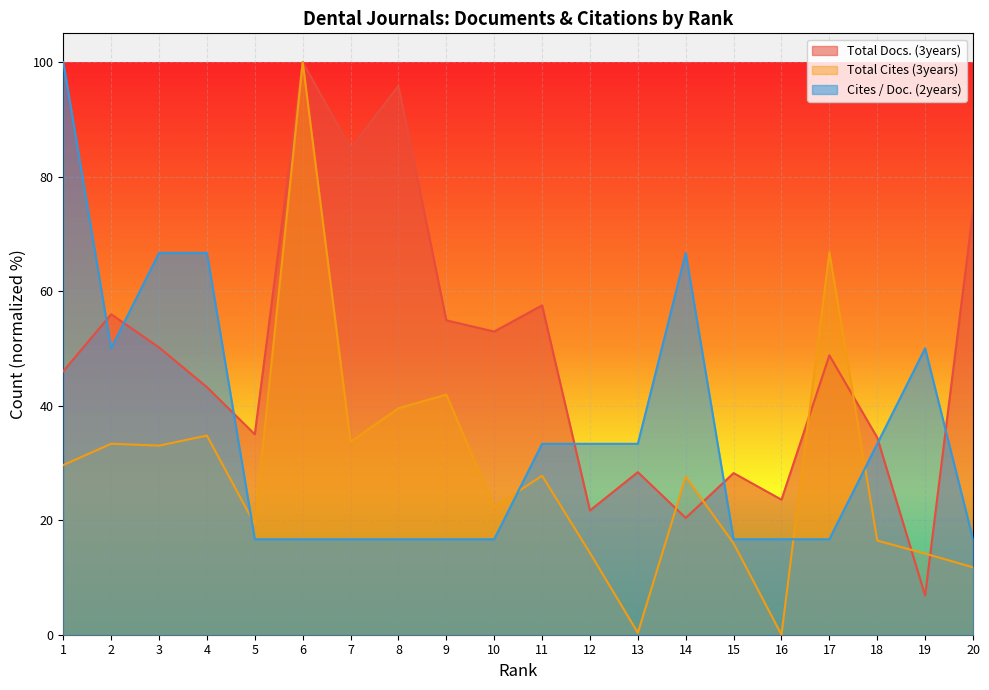

After their last crossing, which series has the higher values: Total Cites (3years) or Cites / Doc. (2years)?

Cites / Doc. (2years)